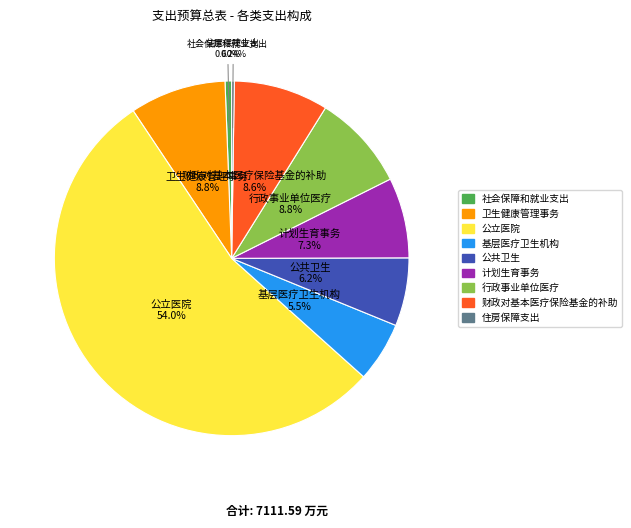

To the nearest percent, what is the difference between the largest and smallest slice percentages?

54%